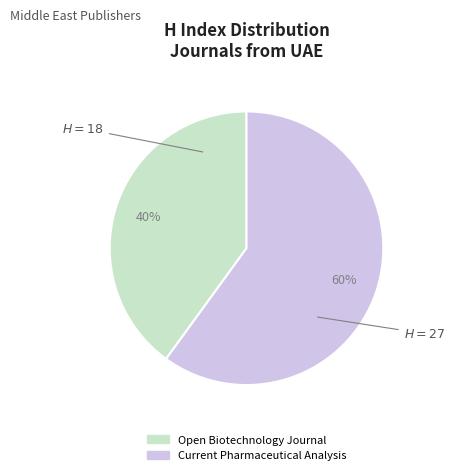

How many segments does this pie chart have?

2